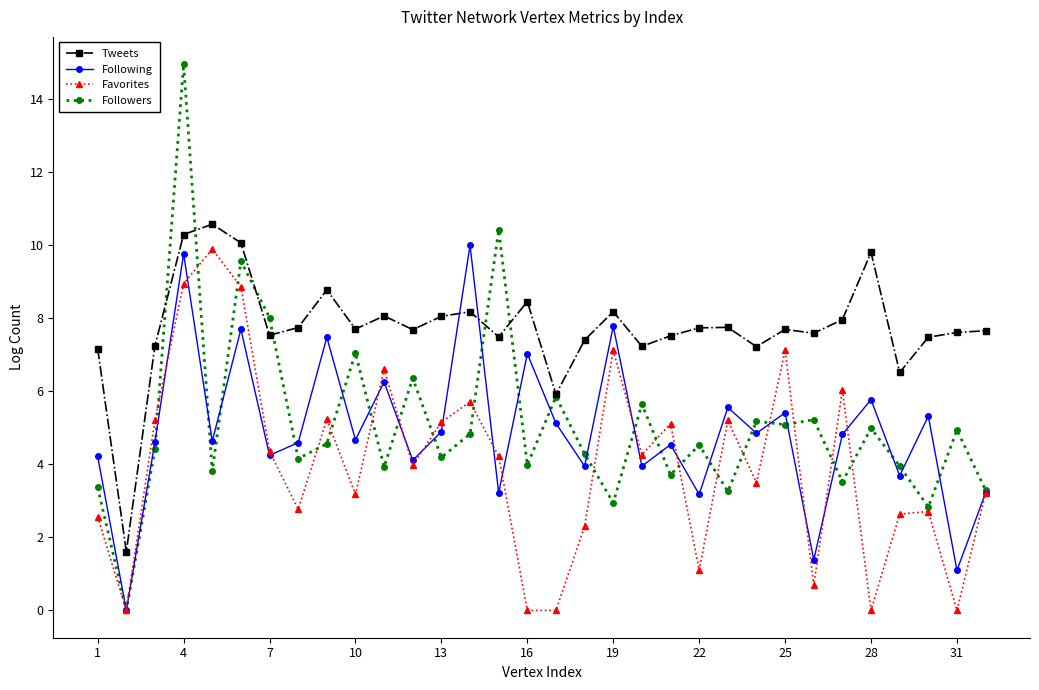

After their last crossing, which series has the higher values: Tweets or Following?

Tweets